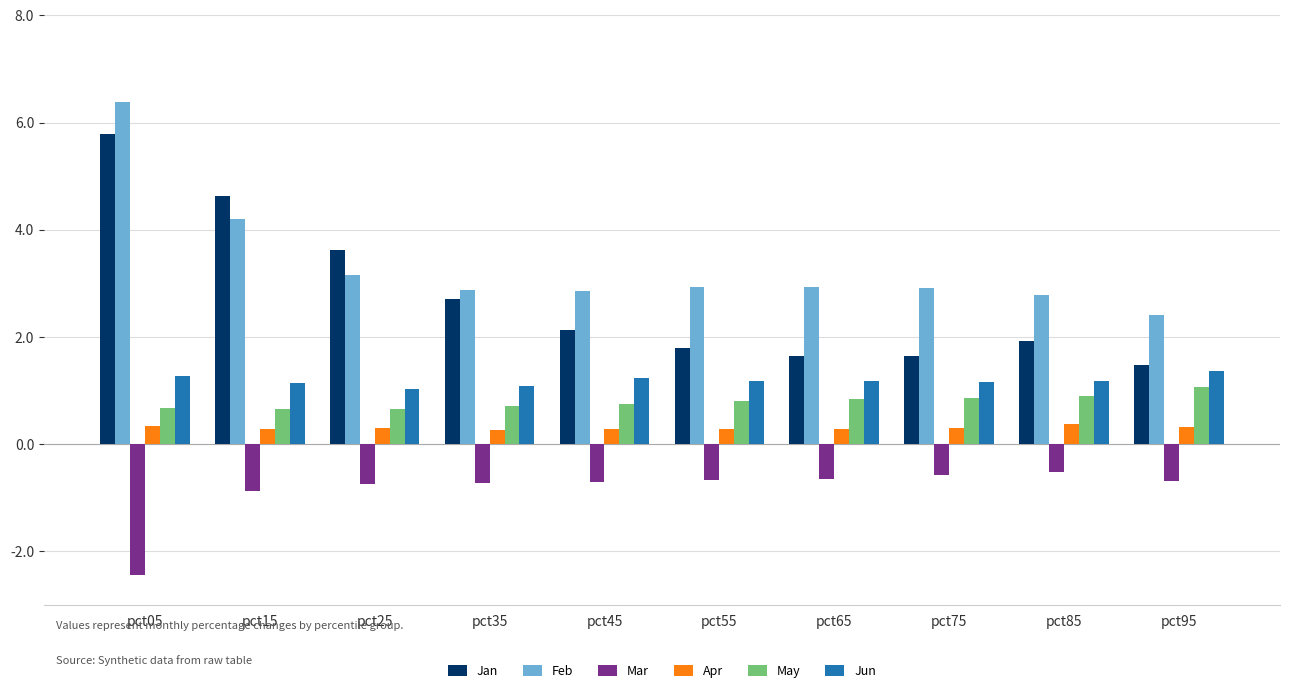

At which label does May reach its peak?

pct95